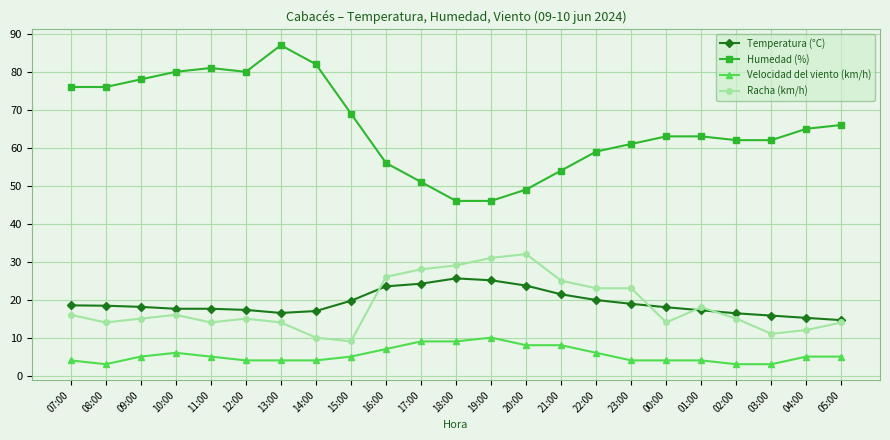

Where is Humedad (%) nearest to the value 66?

05:00